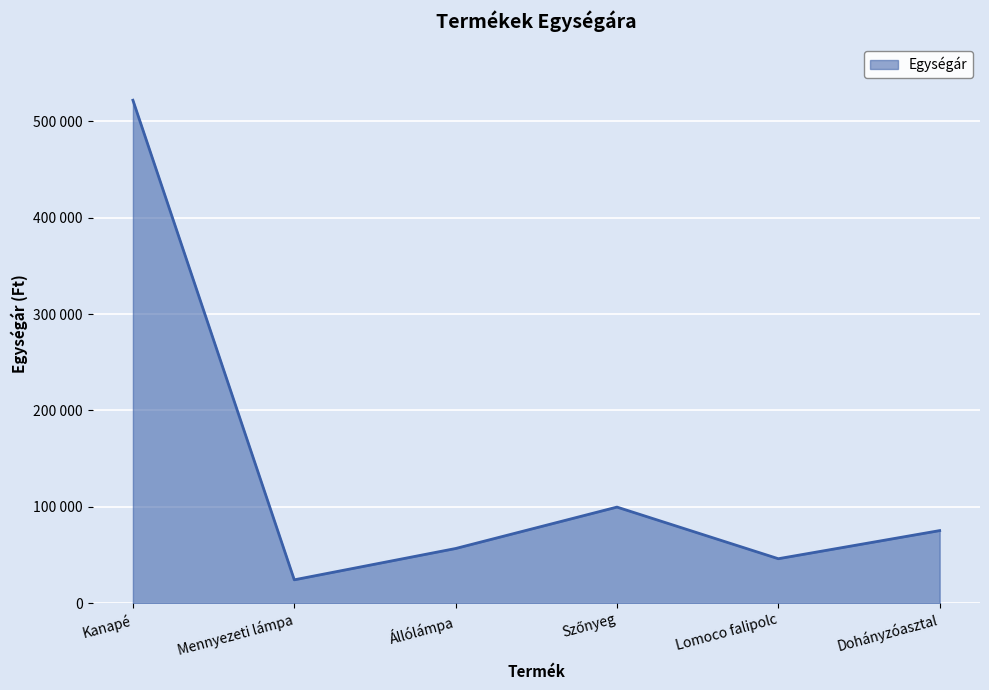

What is the sum of the values at Mennyezeti lámpa and Lomoco falipolc?

70080